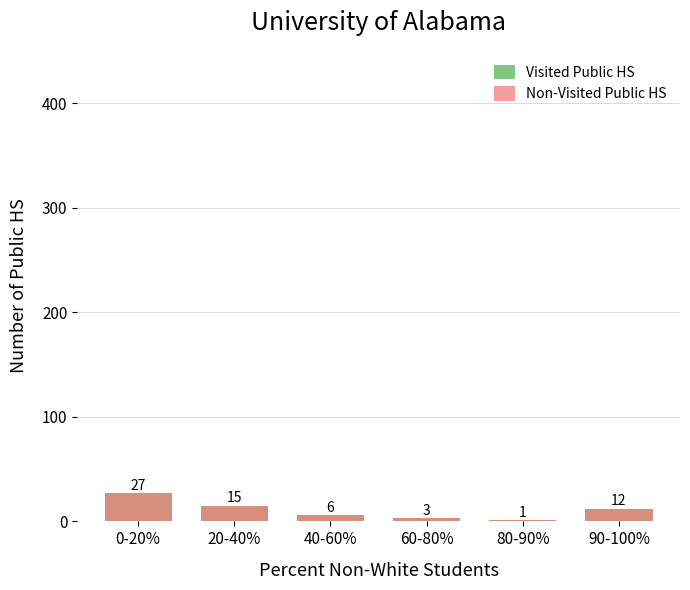

The Visited Public HS series shows 8 at 90-100%. True or false?

False